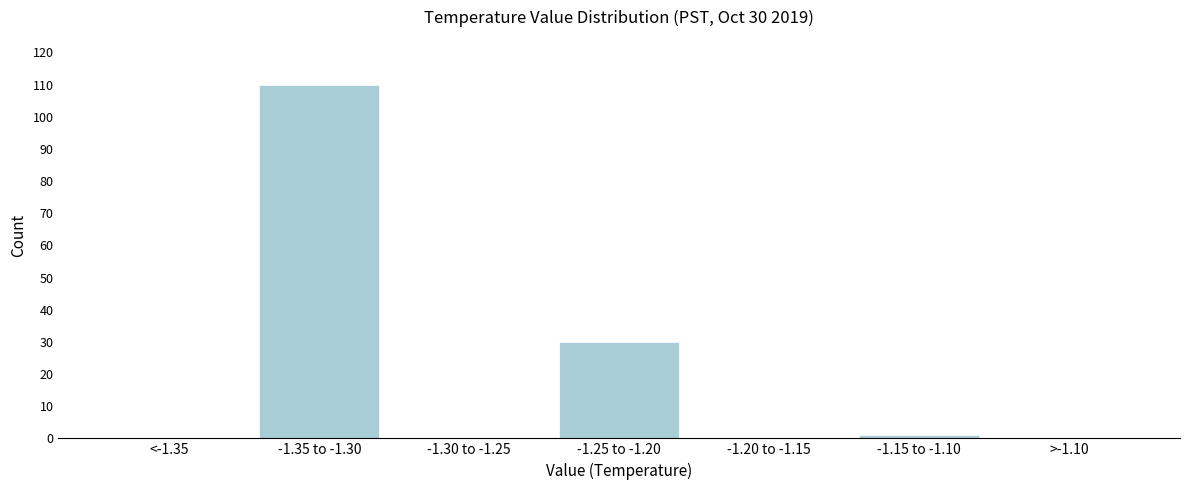

Reading left to right, list all the values displayed in this chart.

<-1.35=0	-1.35 to -1.30=110	-1.30 to -1.25=0	-1.25 to -1.20=30	-1.20 to -1.15=0	-1.15 to -1.10=1	>-1.10=0